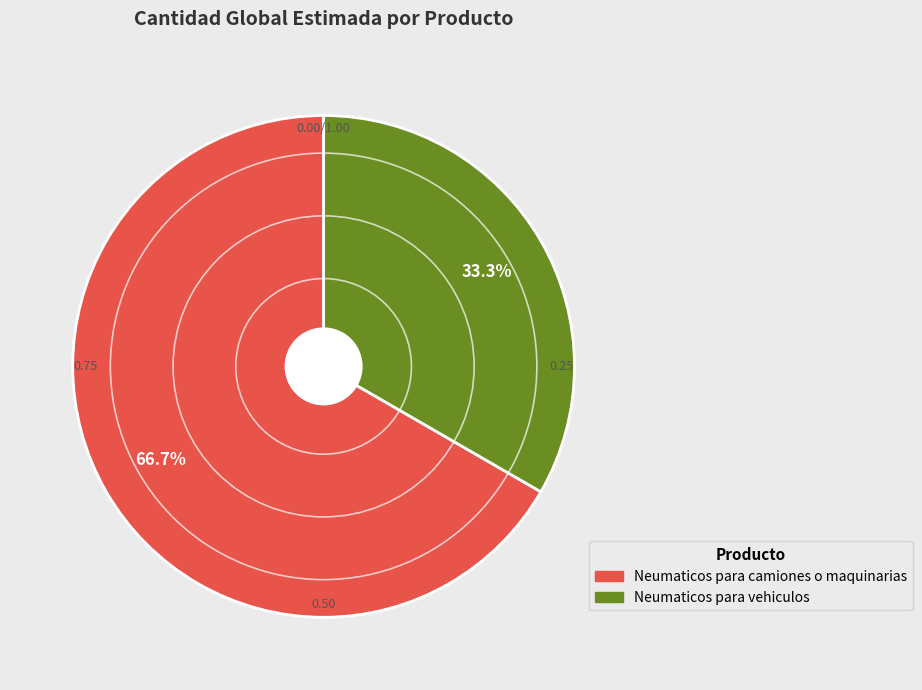

Between Neumaticos para vehiculos and Neumaticos para camiones o maquinarias, which is larger?

Neumaticos para camiones o maquinarias